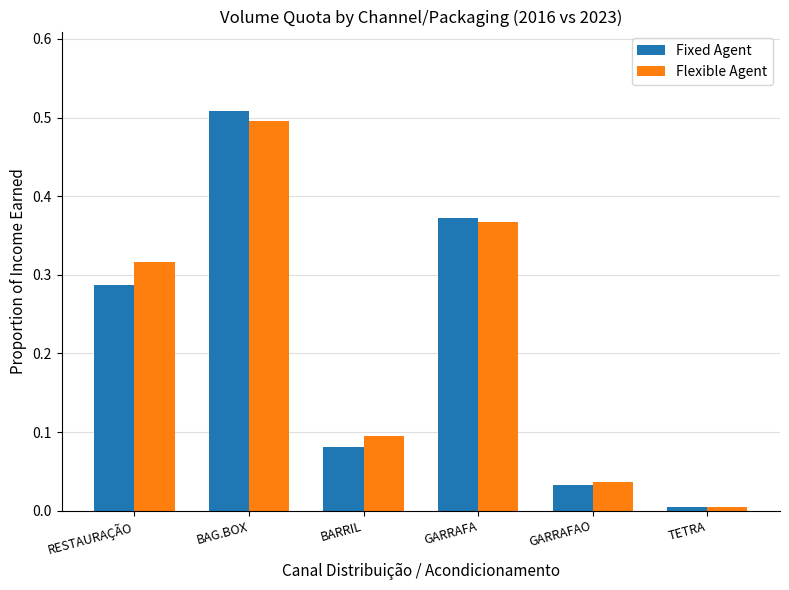

Is the value of Flexible Agent at RESTAURAÇÃO greater than the value of Fixed Agent at BAG.BOX?

No